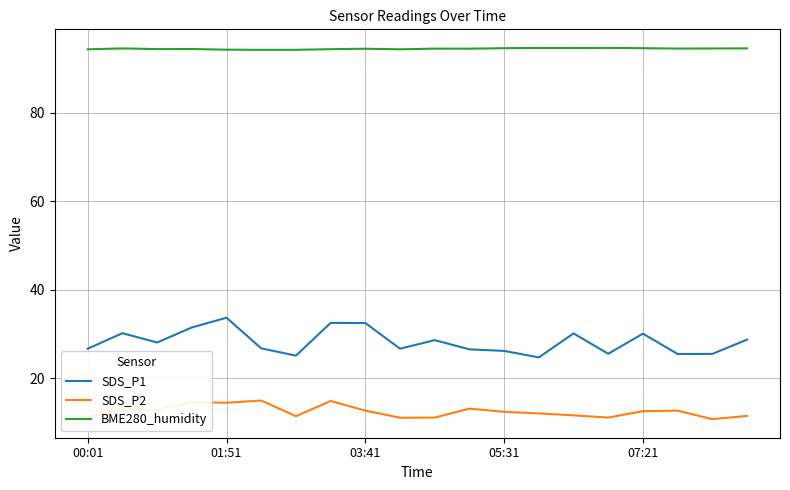

Which series has the widest spread of values?

SDS_P1